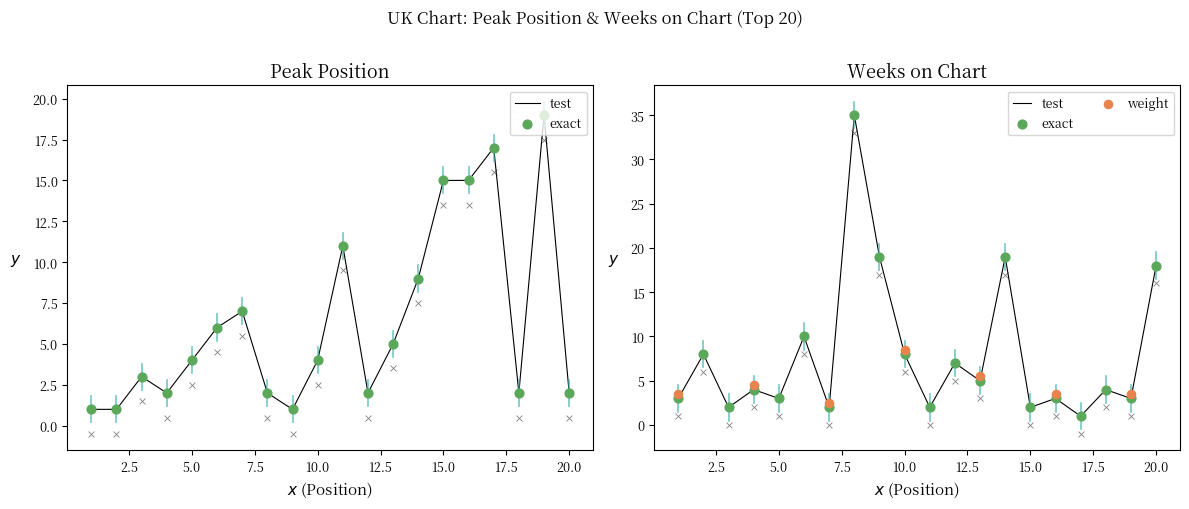

Which series contains the lowest Y value?

Peak Position